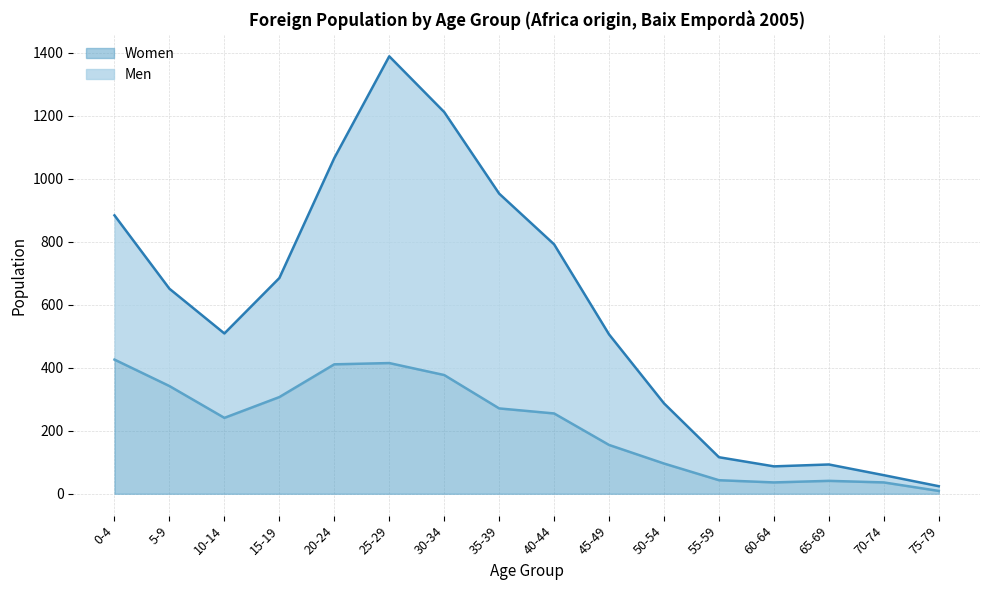

What is the label of the 8th point from the left?

35-39